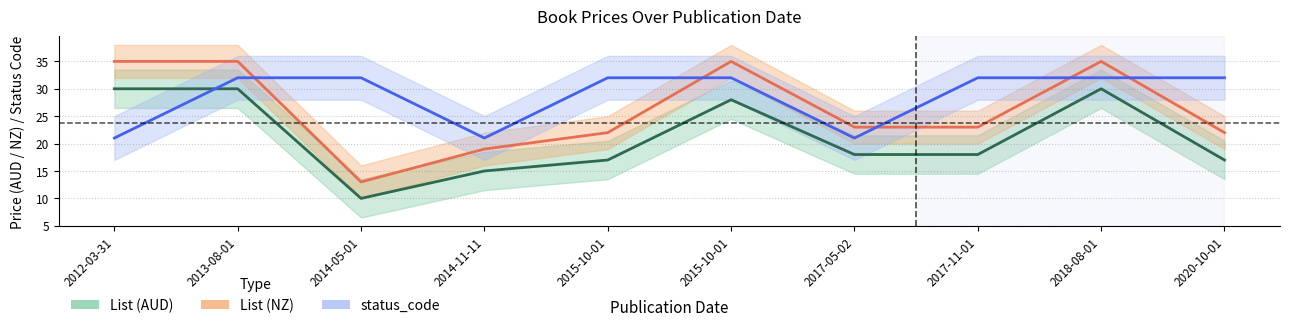

At how many categories does at least one series exceed 17?

10